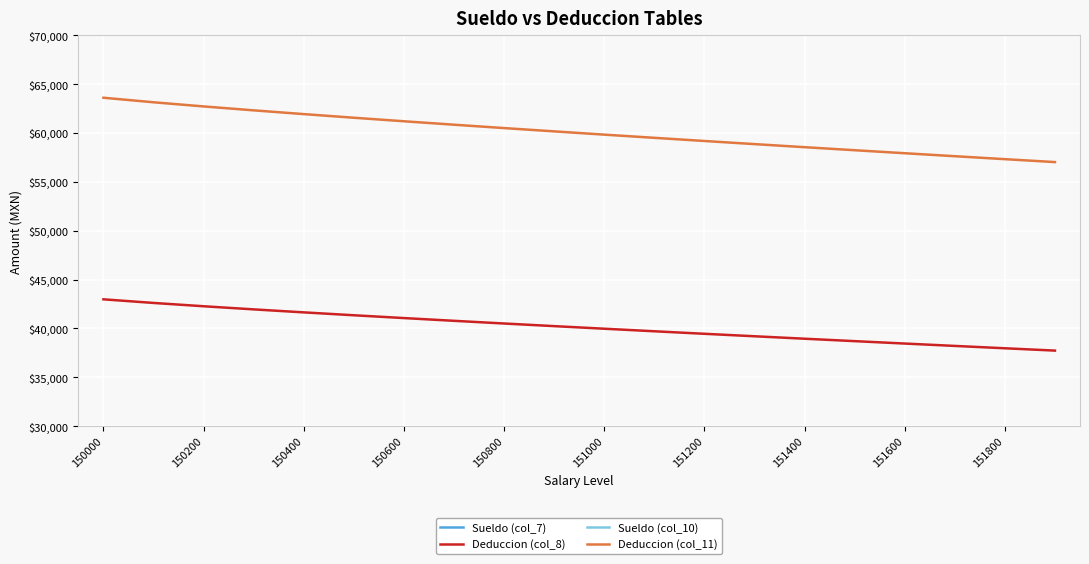

True or false: Sueldo (col_7) has more than 1 interior local peaks.

False